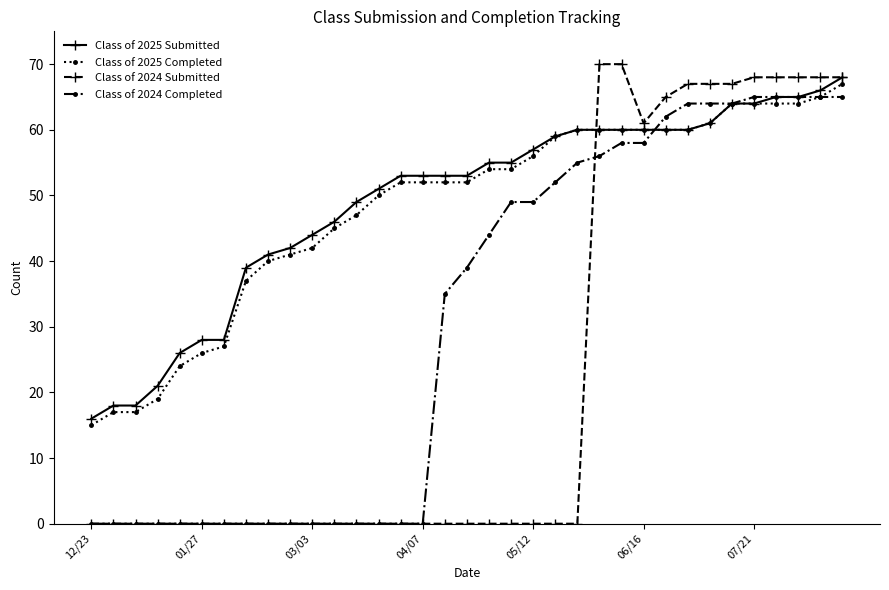

What is the value of the Class of 2024 Submitted point at the 31st from the left?

68